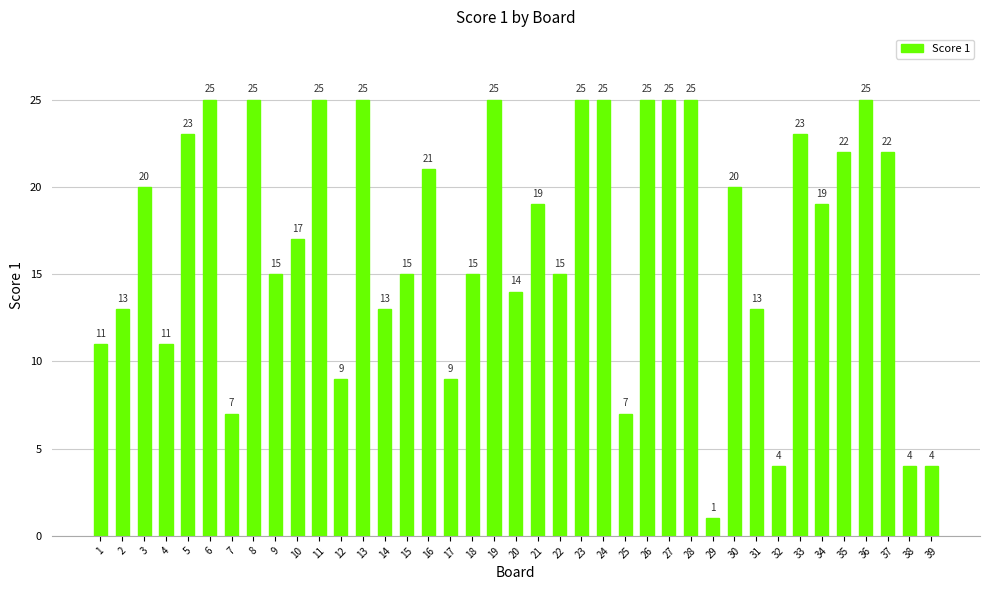

Does the chart contain any negative values?

No